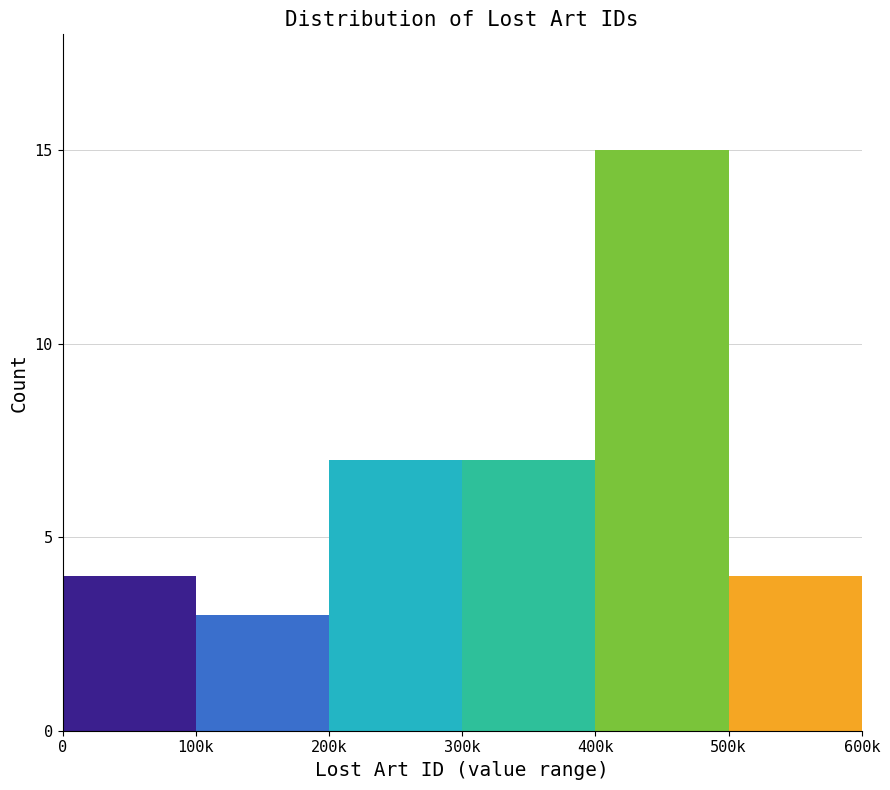

Reading left to right, extract all data points from this chart.

4	3	7	7	15	4